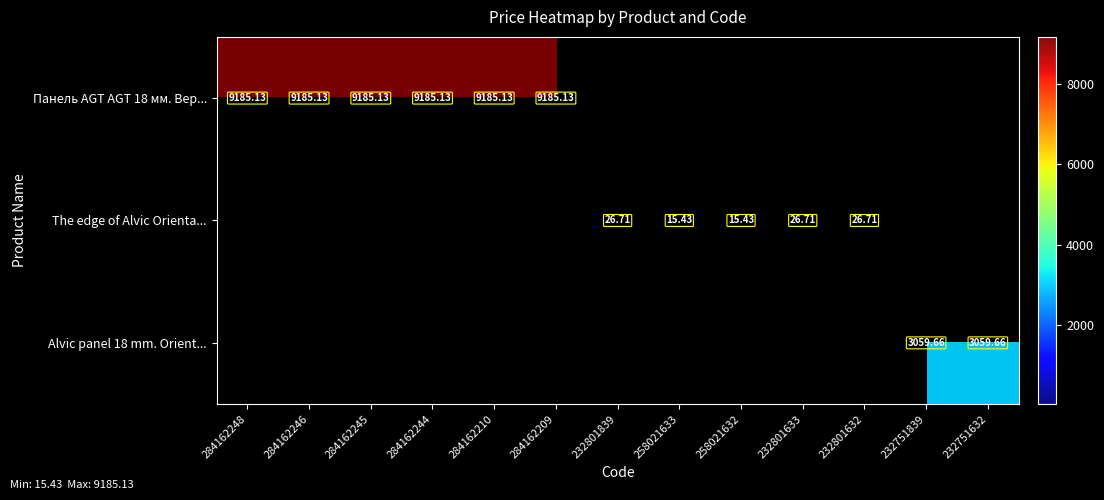

How many series are shown in this chart?

3